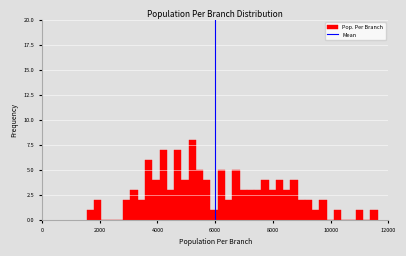

Around what value on the x-axis is the tallest bar? Give the approximate position of its centre, as read against the axis.

5200